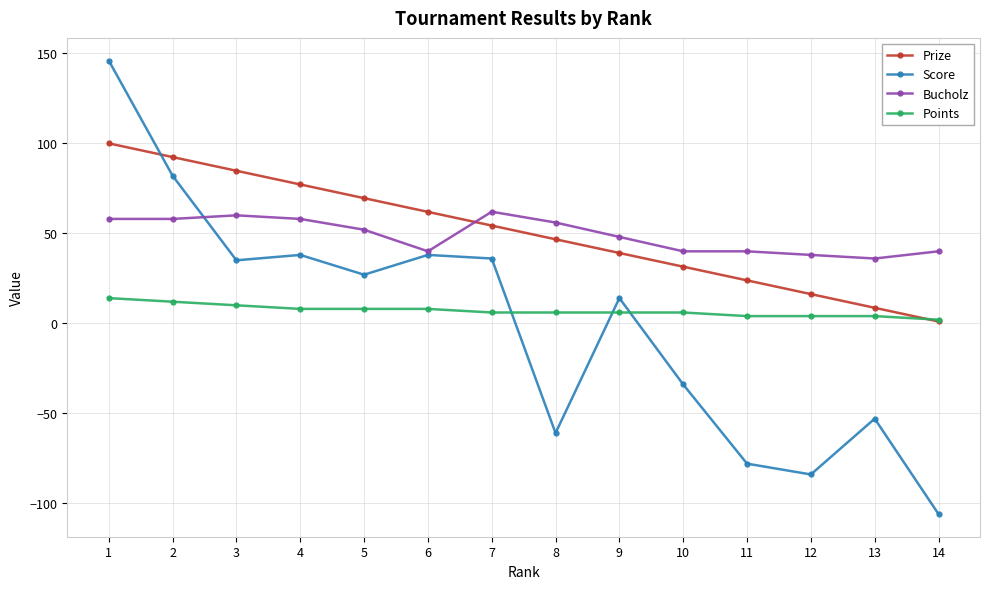

Which category has the lowest value in the Prize series?

14